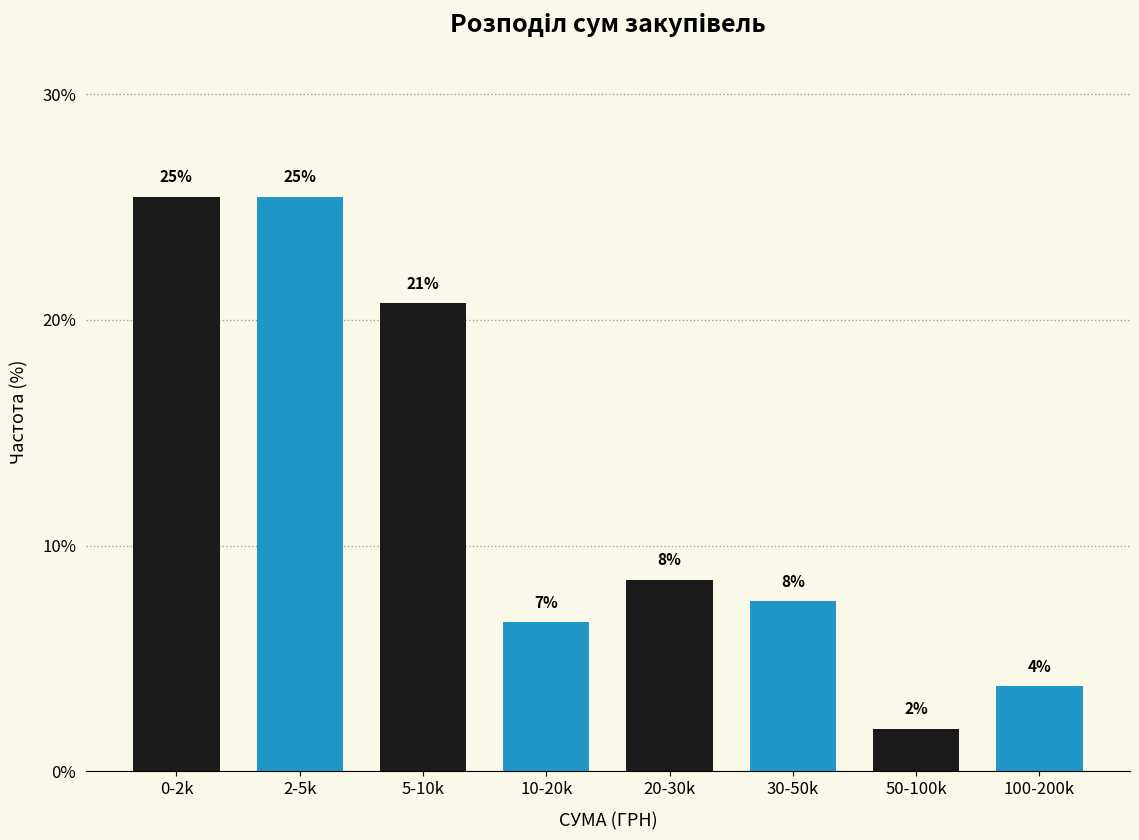

How many bars are there in total?

8